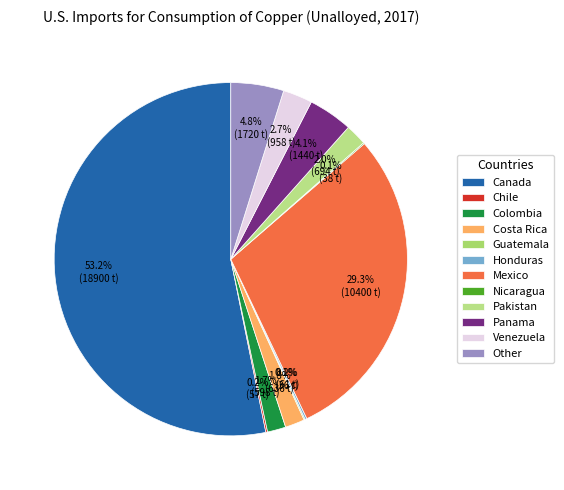

What percentage is the Mexico slice, to the nearest percent?

29%